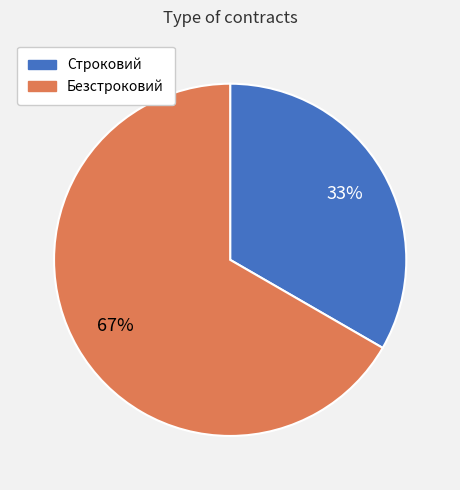

Which category has the smallest portion of the pie?

Строковий